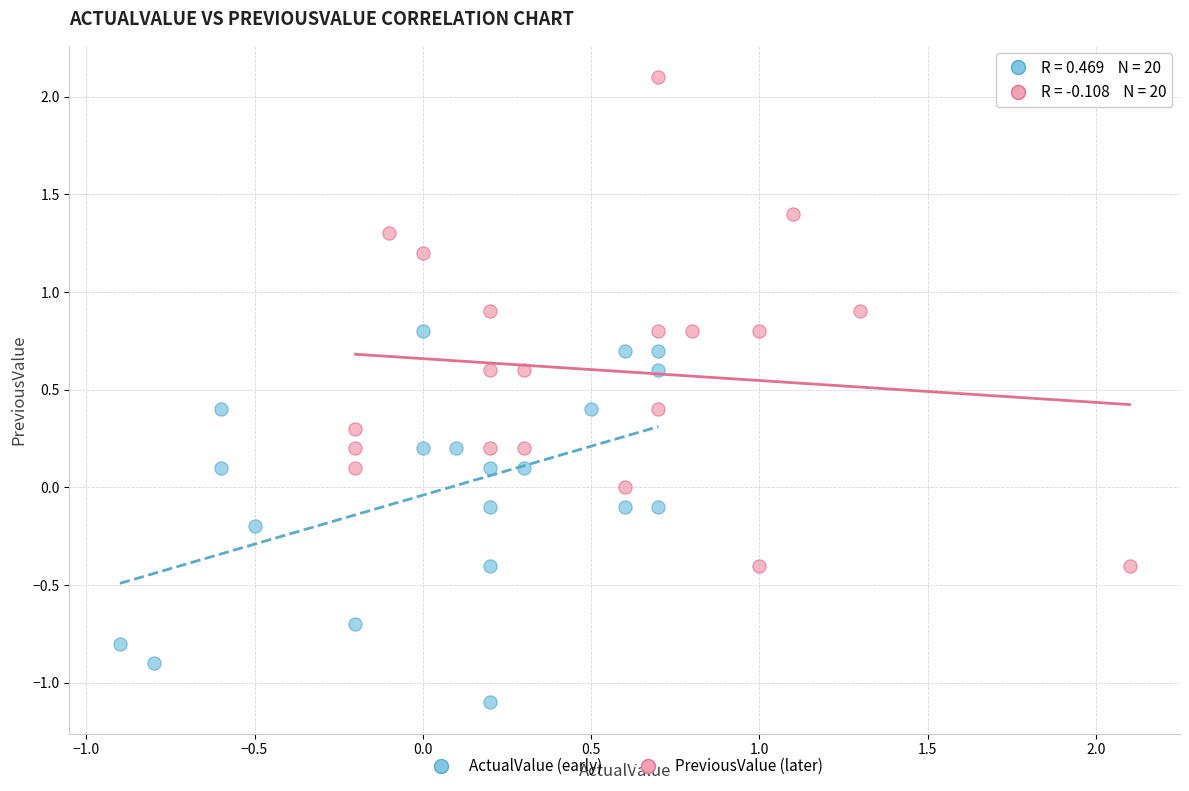

Which series reaches the maximum Y coordinate?

PreviousValue (later)